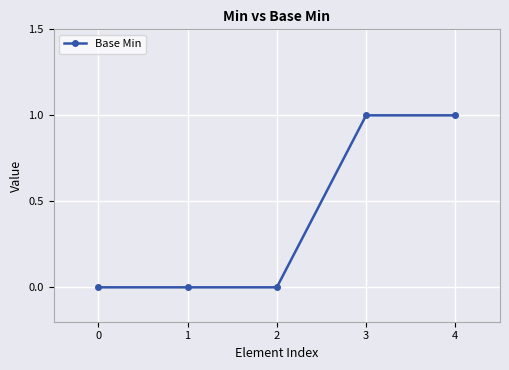

What is the sum of all values?

2